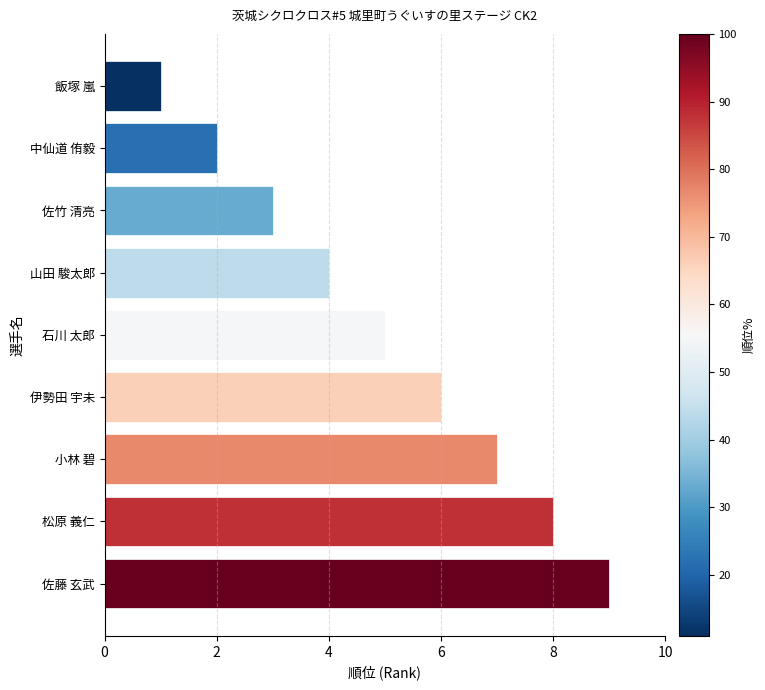

Which category has the highest value across all series?

佐藤 玄武